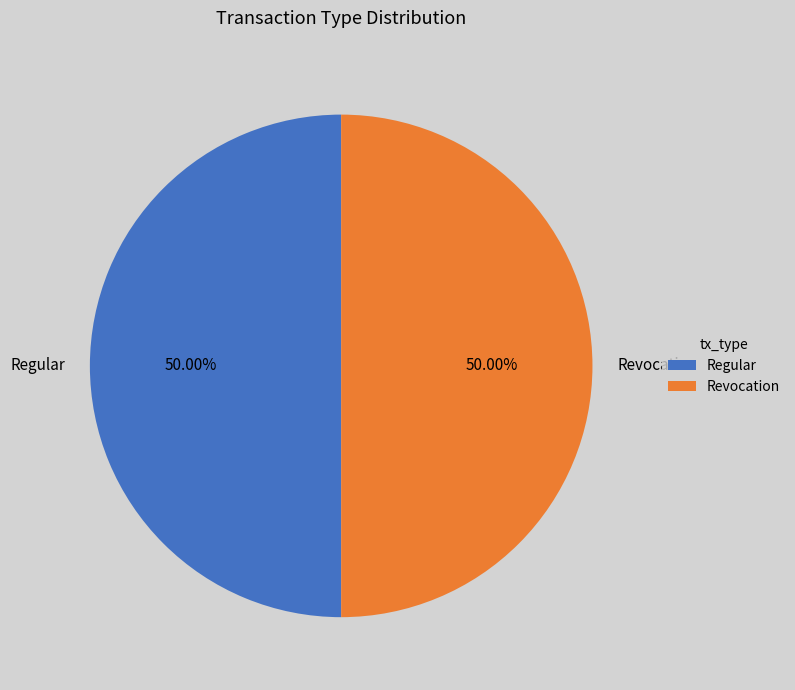

The Revocation slice represents 42% of the pie. True or false?

False